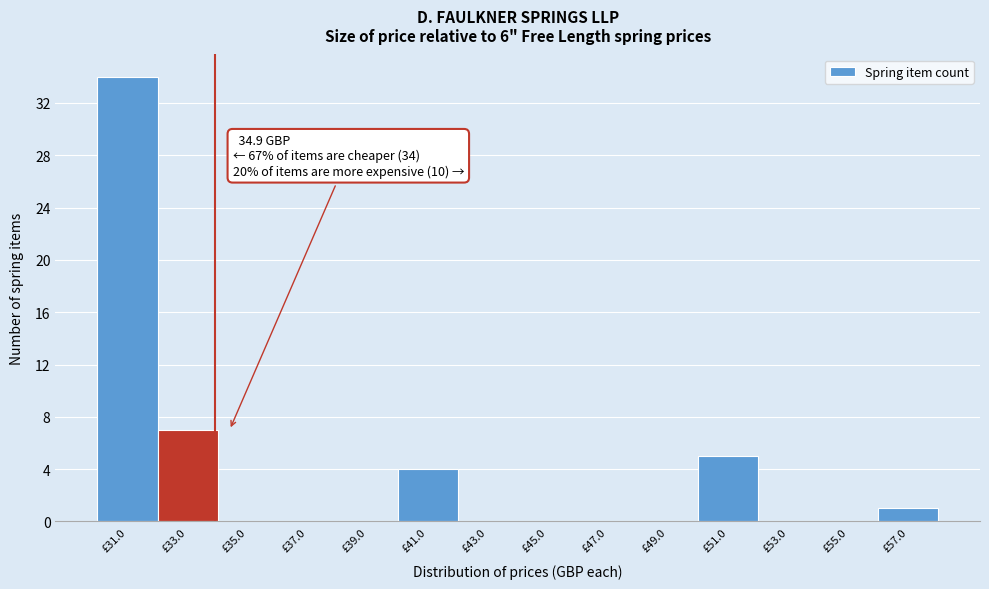

Reading left to right, extract all data points from this chart.

£31.0=34	£33.0=7	£35.0=0	£37.0=0	£39.0=0	£41.0=4	£43.0=0	£45.0=0	£47.0=0	£49.0=0	£51.0=5	£53.0=0	£55.0=0	£57.0=1